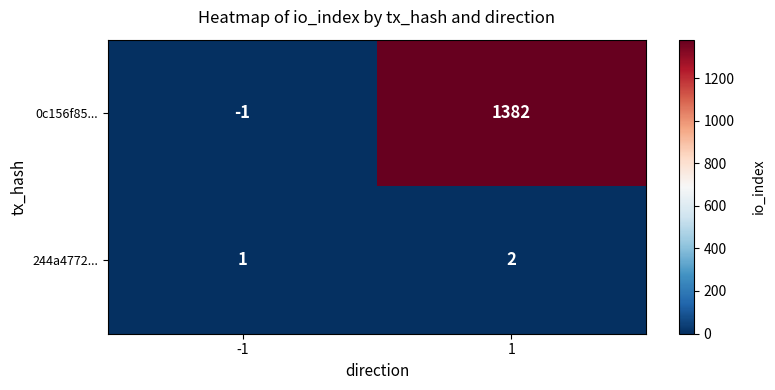

Count the number of data series in this chart.

2